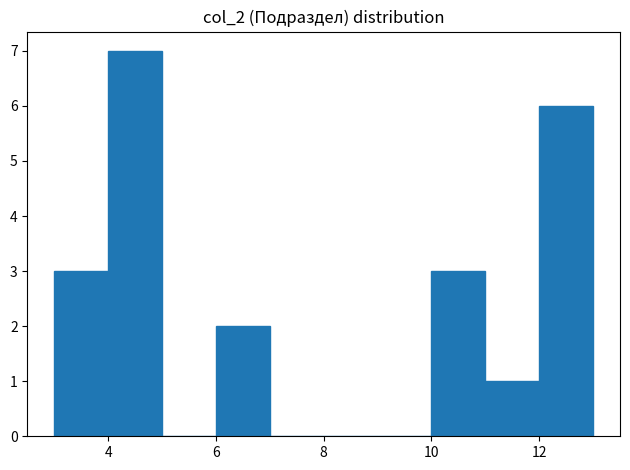

Reading left to right, list every bar in this chart as the range it spans on the x-axis followed by its height. The values are not printed on the chart, so give them approximately, as read against the axis.

3 to 4: 3
4 to 5: 7
5 to 6: 0
6 to 7: 2
7 to 8: 0
8 to 9: 0
9 to 10: 0
10 to 11: 3
11 to 12: 1
12 to 13: 6